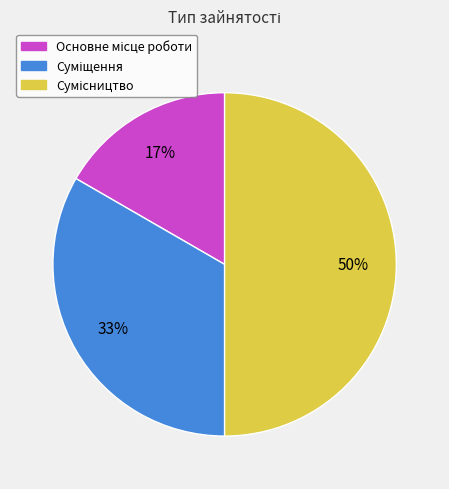

To the nearest percent, what is the average slice percentage?

33%